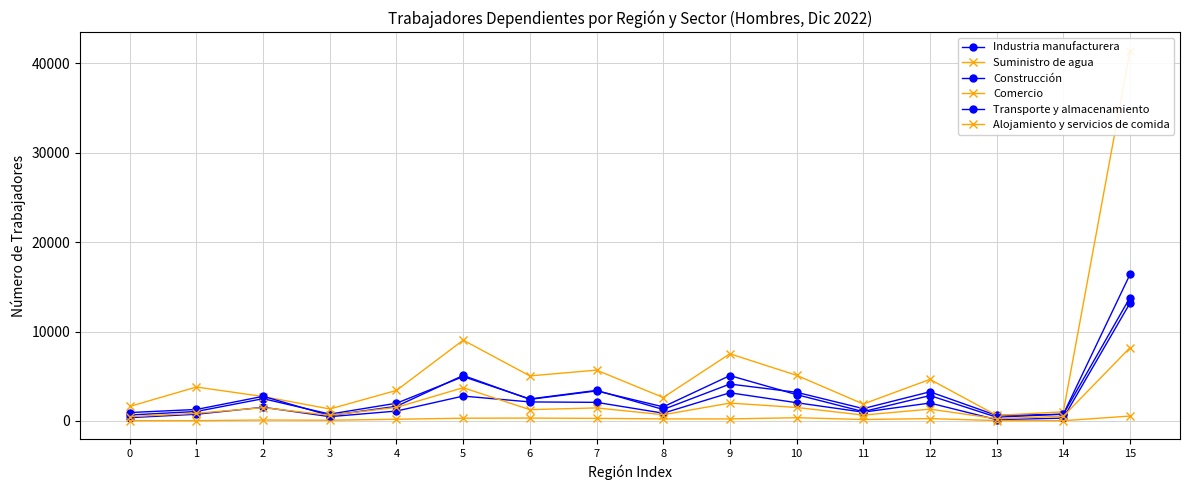

The Comercio series shows 7514 at 9. True or false?

True